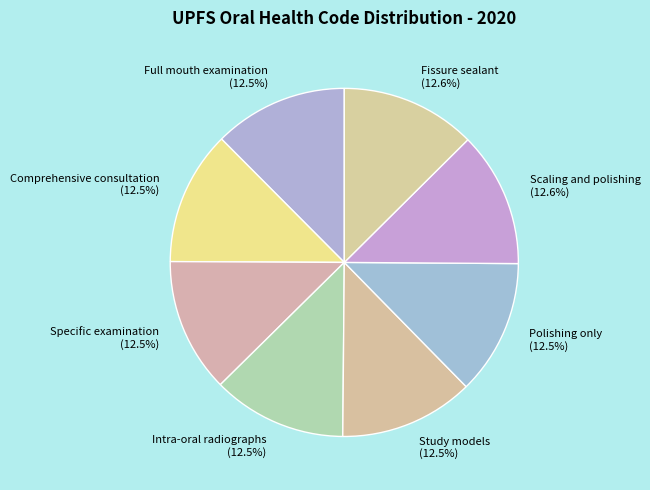

To the nearest percent, what is the average slice percentage?

12%